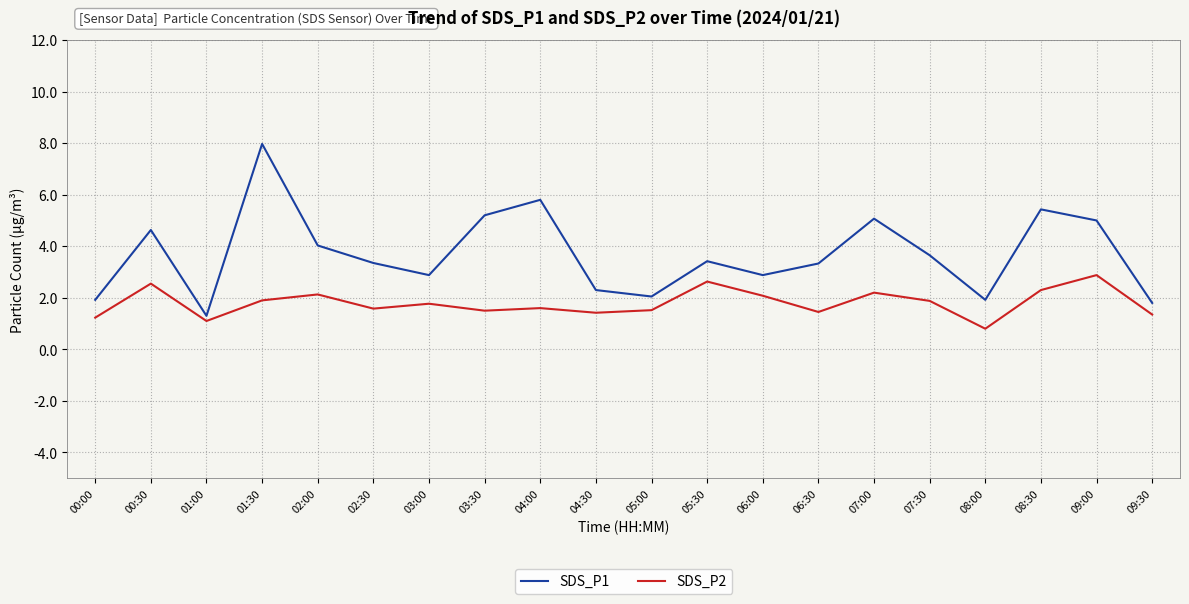

Which series has the largest total across all categories?

SDS_P1